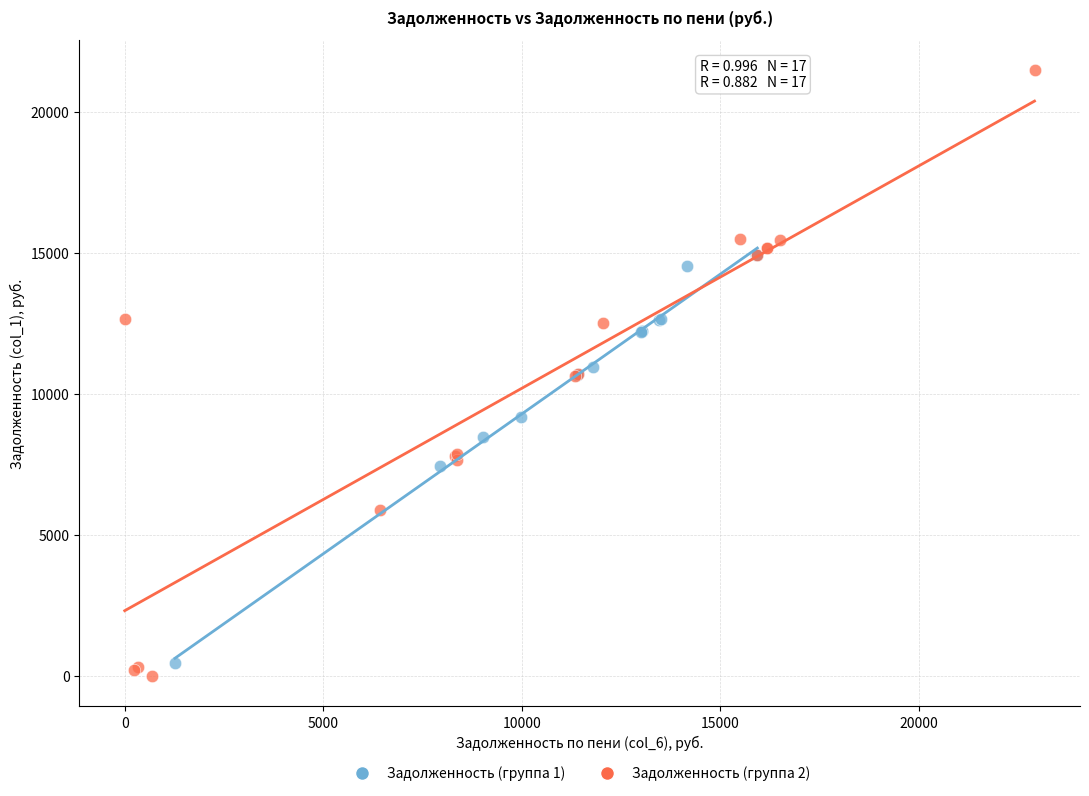

Which series reaches the maximum Y coordinate?

Задолженность (группа 2)